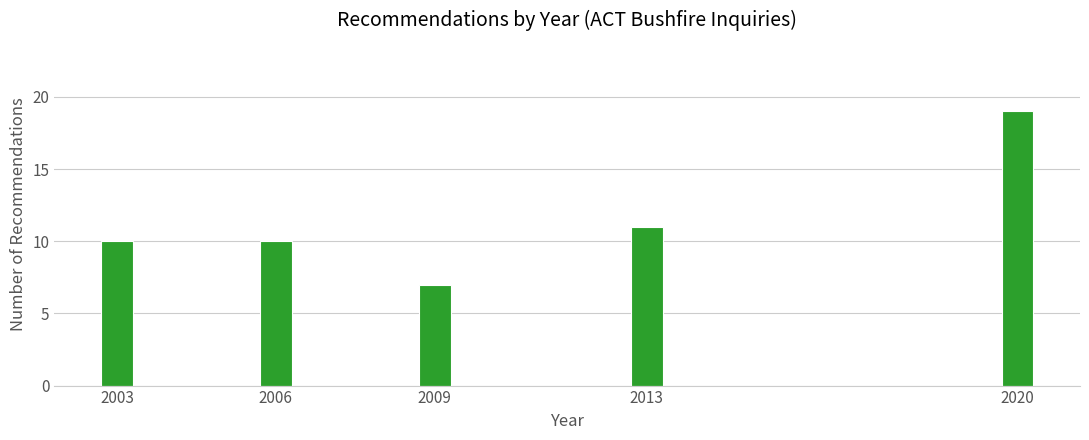

Reading left to right, extract all data points from this chart.

2003=10	2006=10	2009=7	2013=11	2020=19